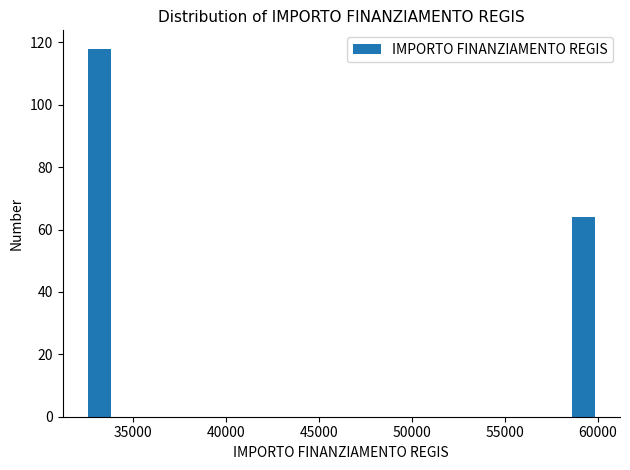

Read against the x-axis, roughly where is the centre of the tallest bar?

33000